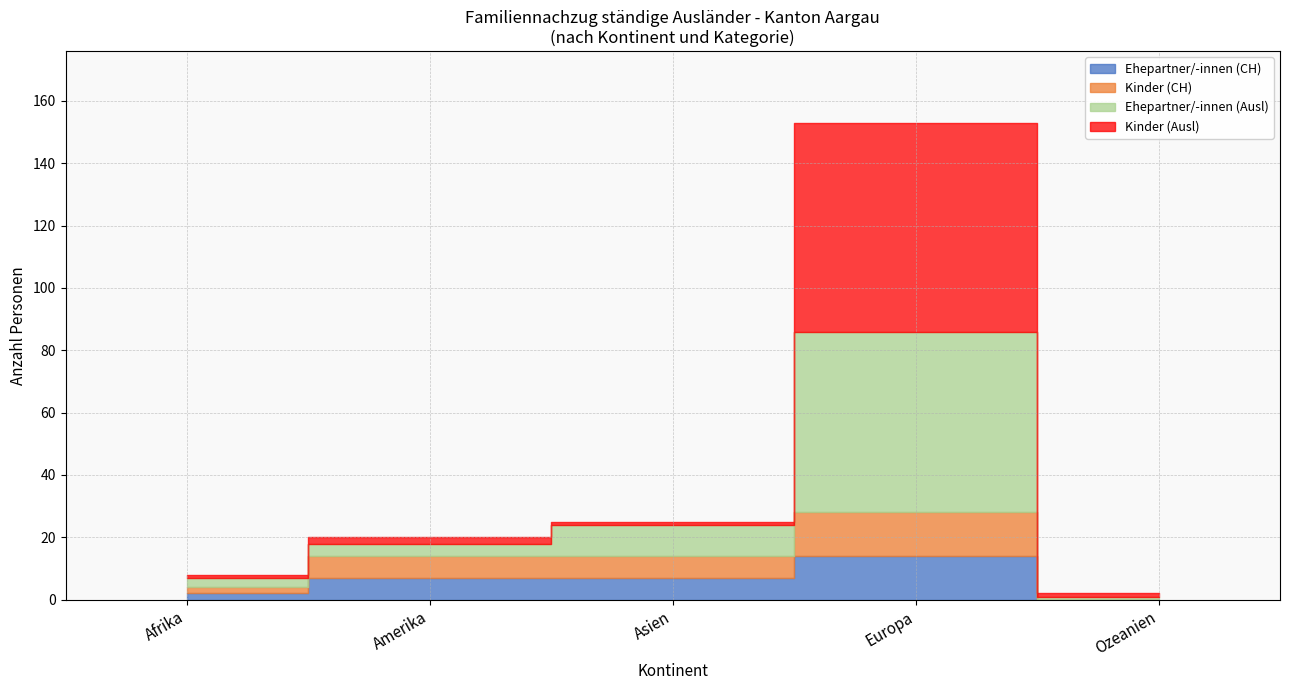

Is the value of Kinder (Ausl) at Europa greater than the value of Kinder (CH) at Ozeanien?

Yes